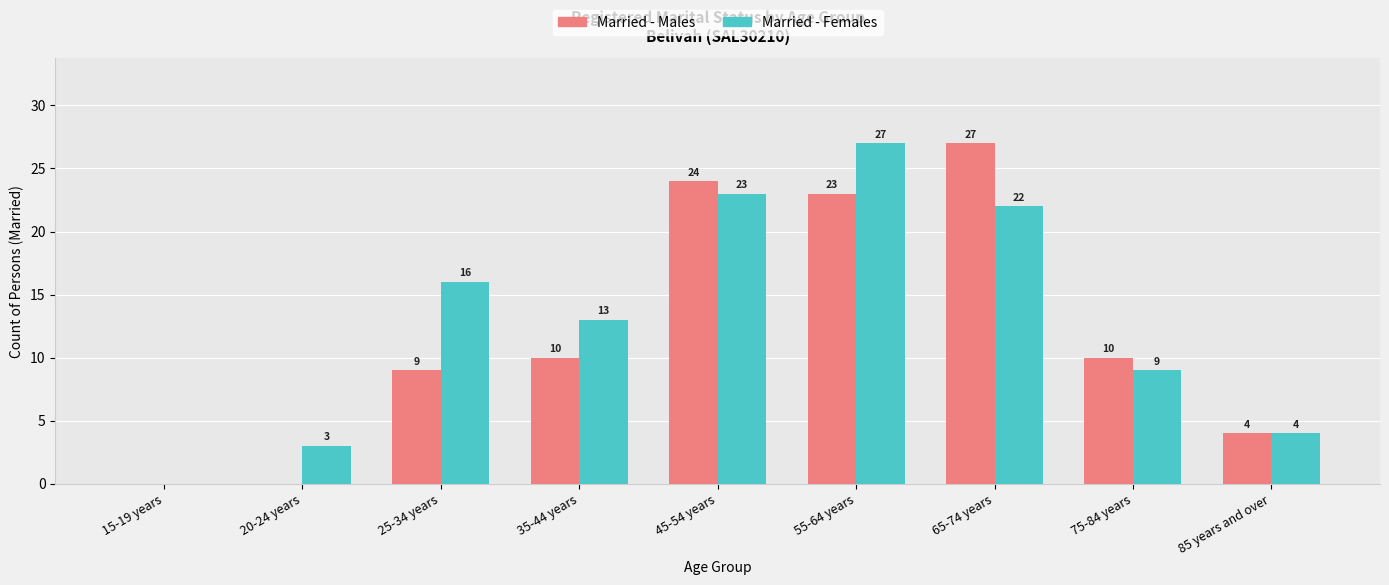

The value of Married - Males at 45-54 years is 24. True or false?

True